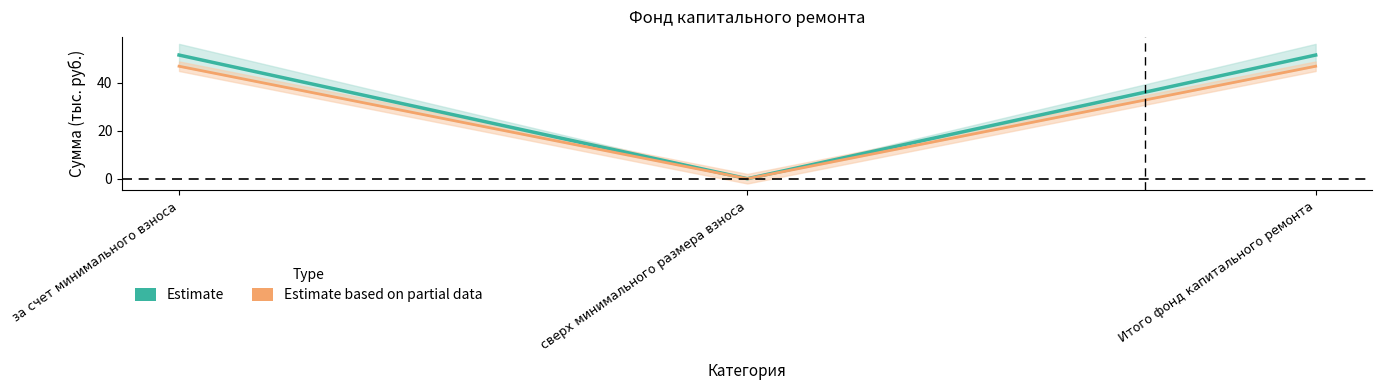

How many values in the Estimate based on partial data series exceed 46?

2